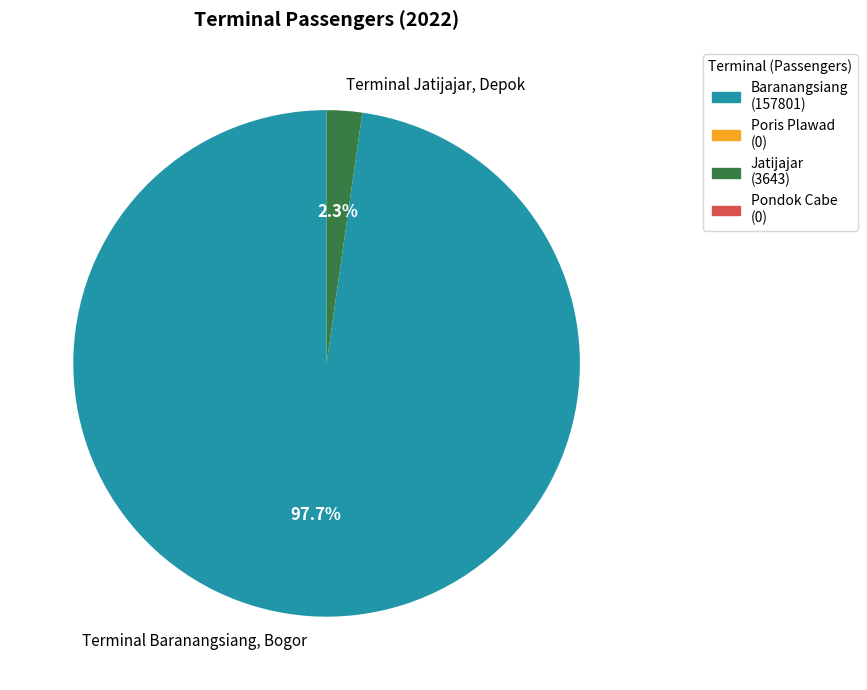

Between Terminal Jatijajar, Depok and Terminal Baranangsiang, Bogor, which is larger?

Terminal Baranangsiang, Bogor